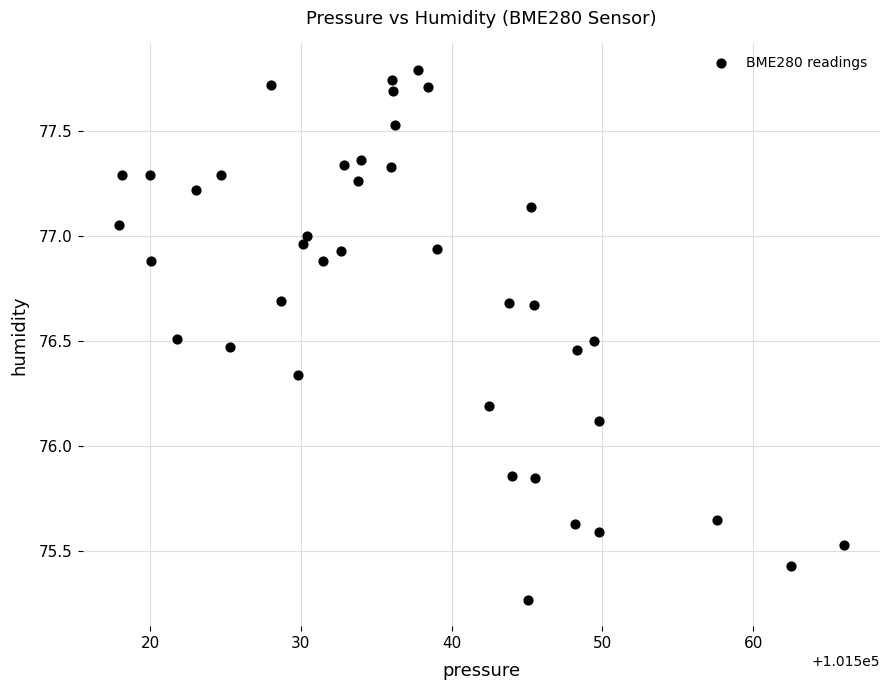

What is the range of Y values (max minus min)?

2.5